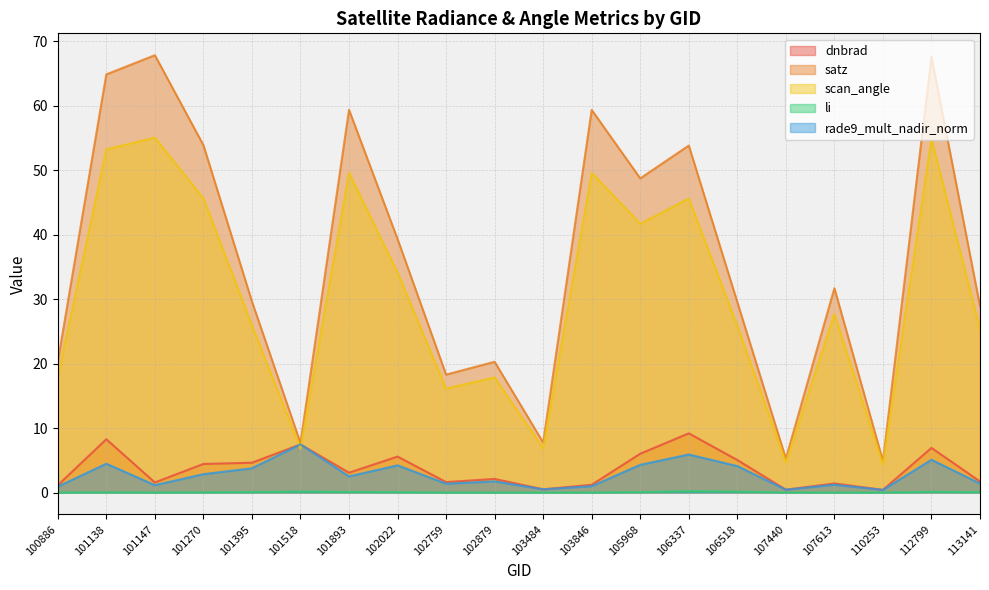

Reading left to right, list all the values displayed in this chart.

dnbrad: 1.1	8.3	1.6	4.4	4.6	7.5	3.1	5.6	1.6	2.1	0.5	1.2	6.0	9.2	5.0	0.4	1.4	0.4	6.9	1.7
satz: 20.3	64.9	67.9	53.9	29.7	7.7	59.4	39.3	18.3	20.3	7.8	59.4	48.8	53.9	29.5	5.3	31.7	4.9	67.6	28.9
scan_angle: 17.9	53.3	55.1	45.7	26.0	6.8	49.6	34.1	16.1	17.9	6.9	49.6	41.7	45.6	25.9	4.7	27.7	4.3	54.9	25.3
li: 0.0	0.0	0.0	0.0	0.1	0.2	0.1	0.1	0.0	0.0	0.0	0.0	0.1	0.2	0.1	0.0	0.0	0.0	0.1	0.1
rade9_mult_nadir_norm: 0.9	4.5	1.1	2.9	3.8	7.5	2.5	4.2	1.4	1.7	0.5	1.0	4.3	5.9	4.1	0.4	1.2	0.4	5.1	1.4